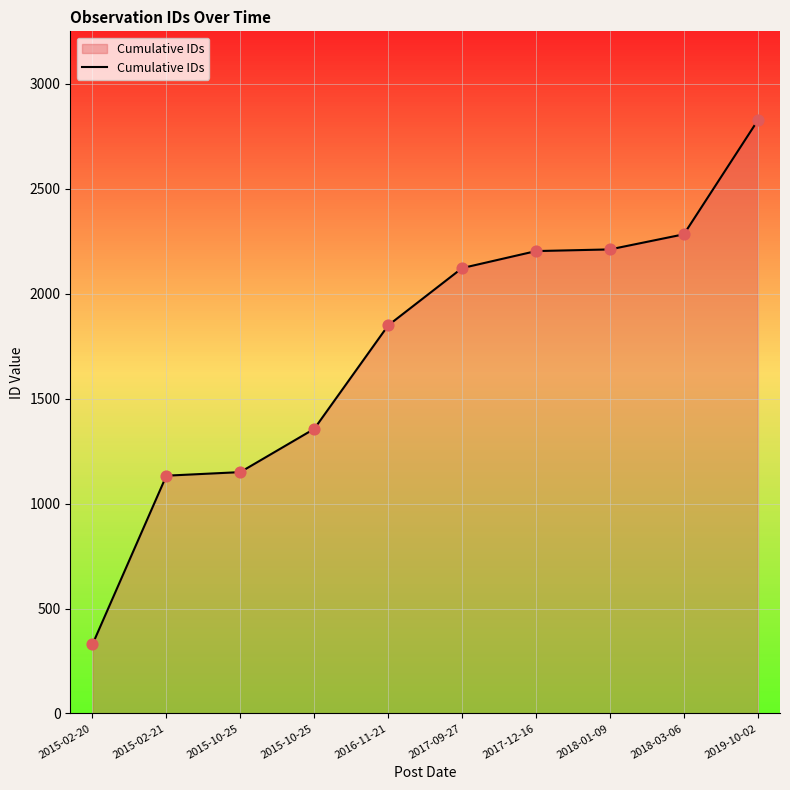

What is the ratio of the value at 2015-02-21 to the value at 2015-10-25?

0.8